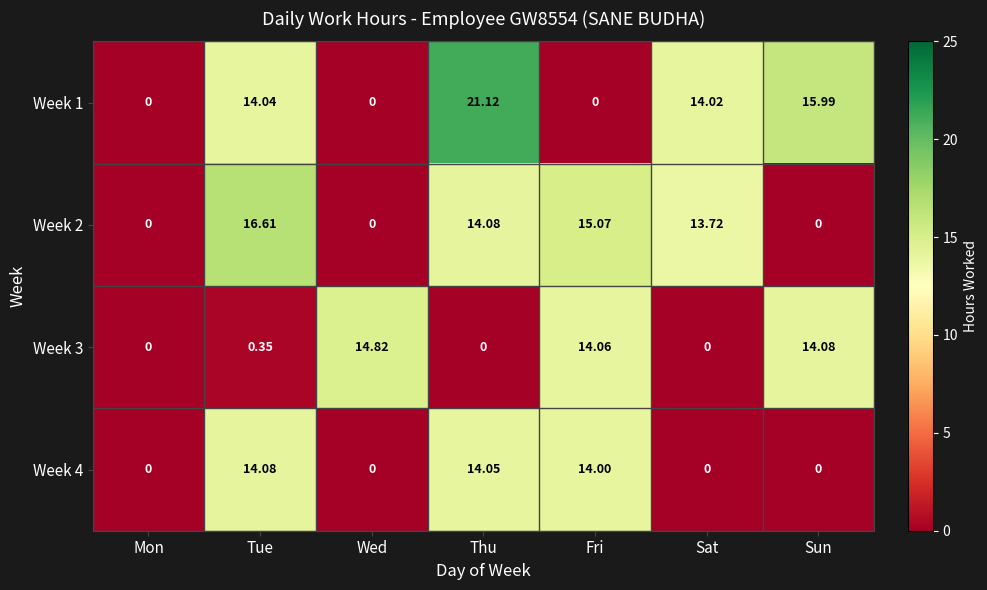

Which category has the highest value in the Week 2 series?

Tue